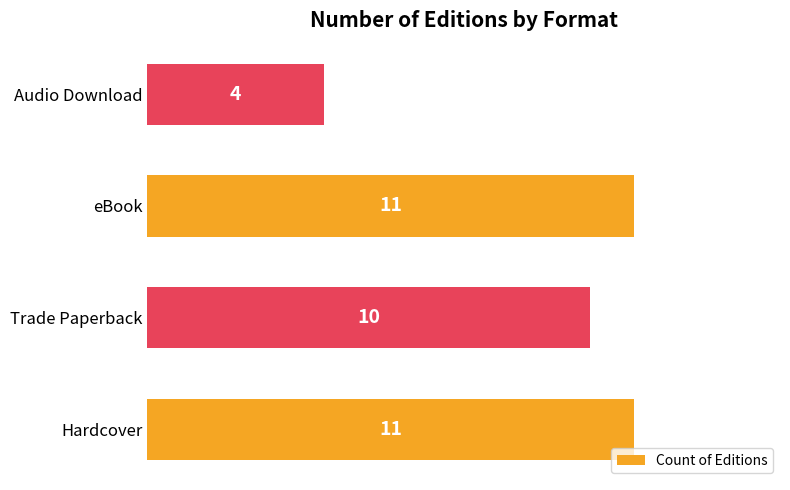

The value at Hardcover is 11. True or false?

True